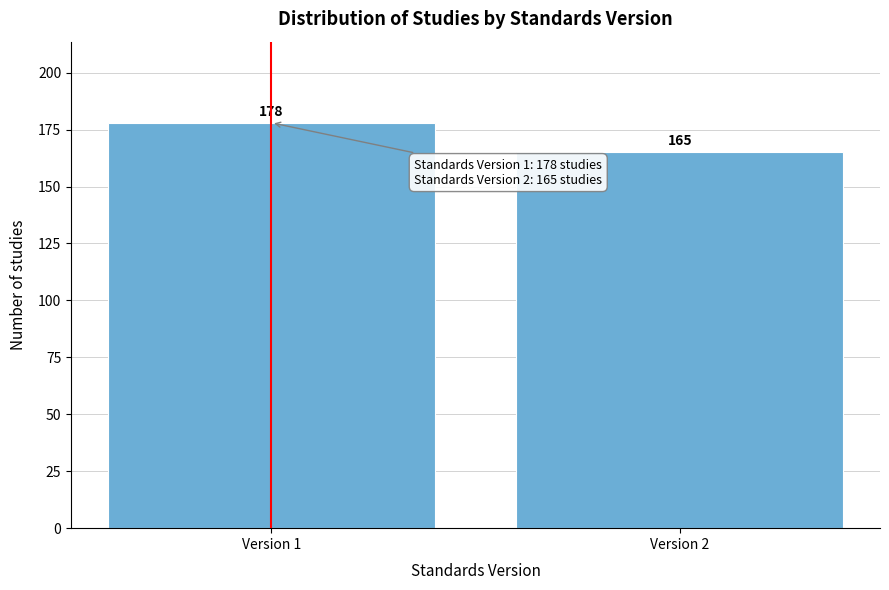

Reading left to right, list all the values displayed in this chart.

Version 1=178	Version 2=165